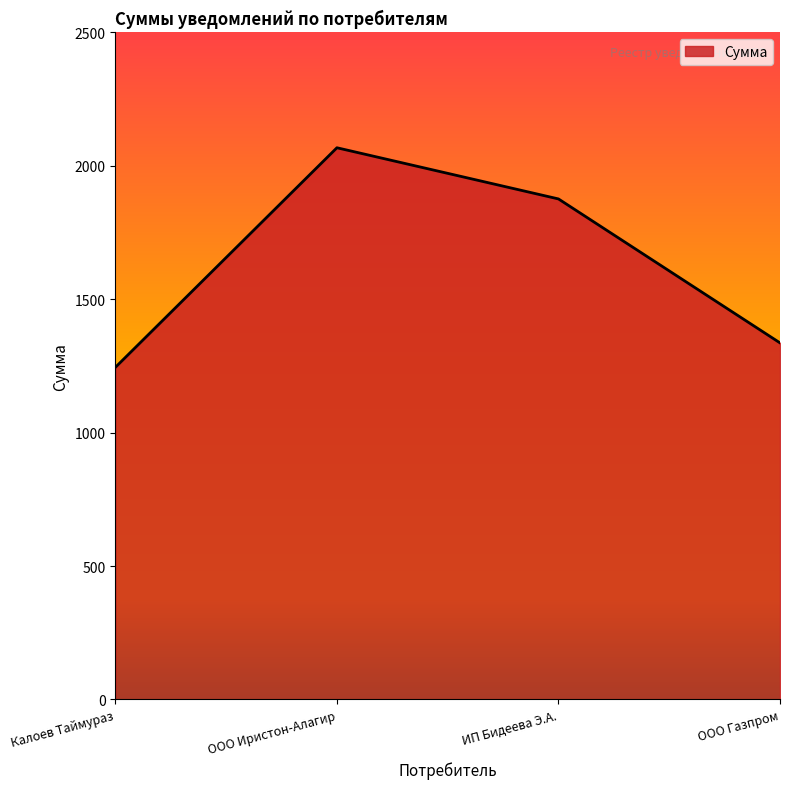

Count the number of categories in the chart.

4